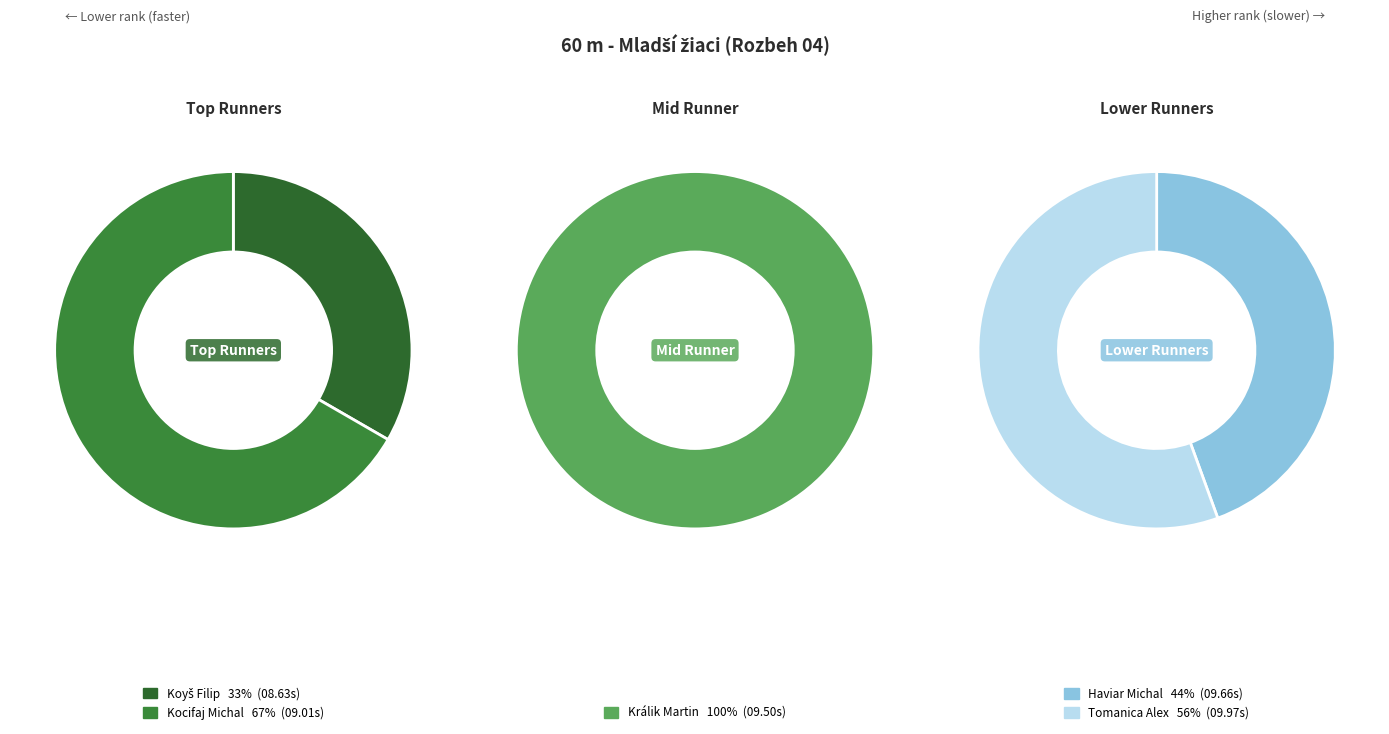

Which has a higher value, Koyš Filip or Kocifaj Michal?

Kocifaj Michal